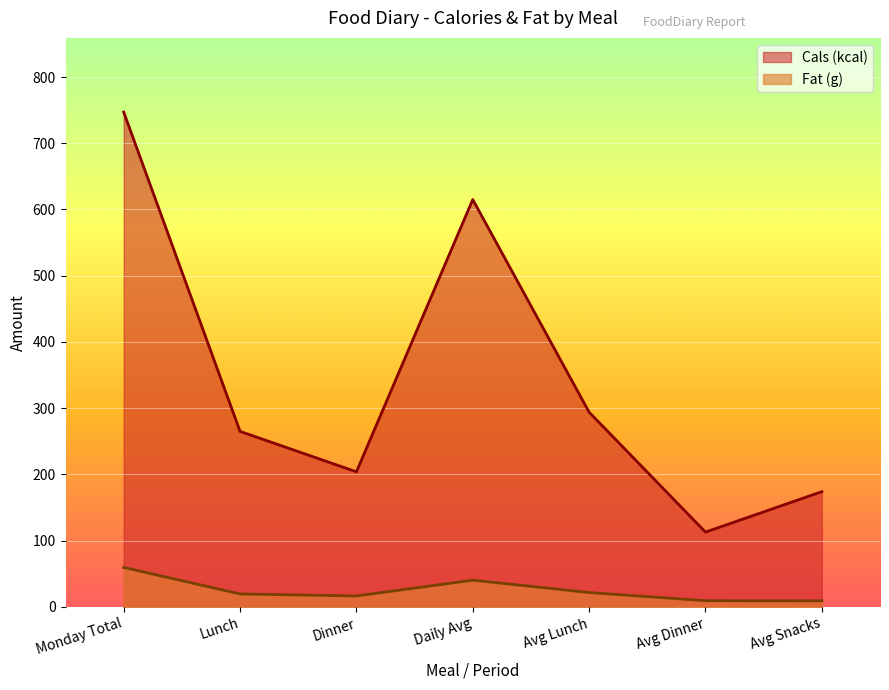

True or false: Fat (g) and Cals (kcal) cross at least once.

False